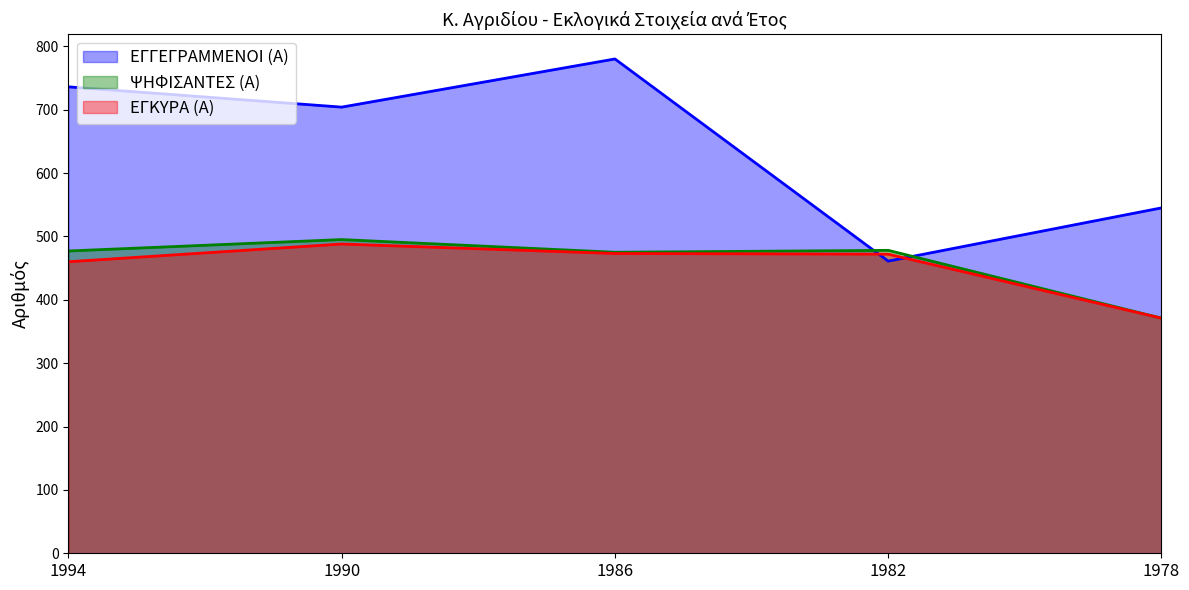

In ΕΓΓΕΓΡΑΜΜΕΝΟΙ (Α), how many points are lower than both neighbors (excluding endpoints)?

2